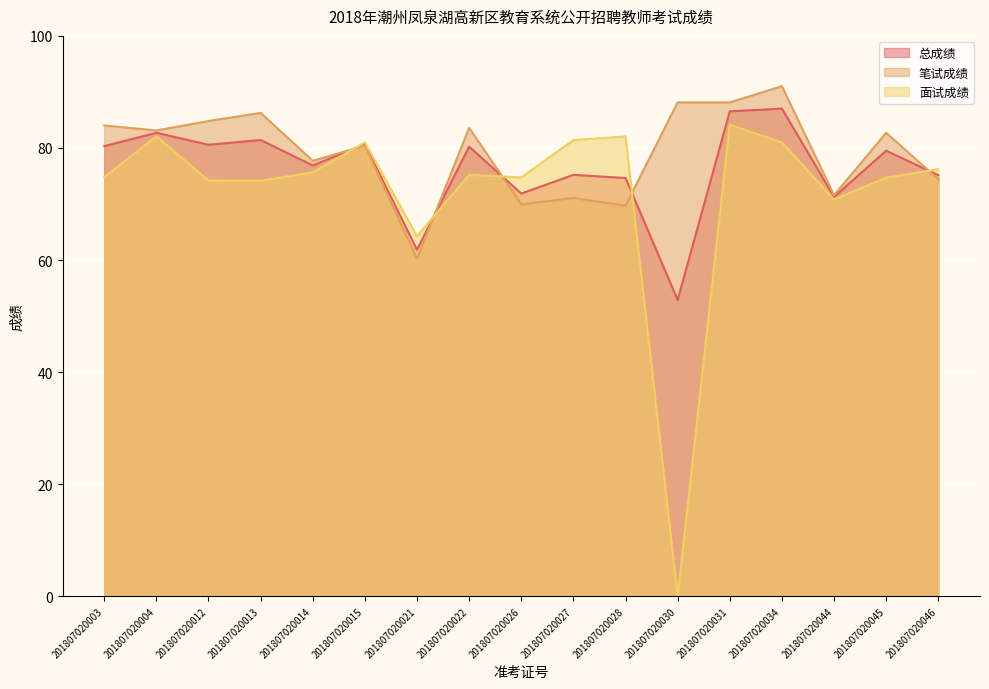

Between which two adjacent categories do 面试成绩 and 笔试成绩 first intersect?

201807020014 and 201807020015